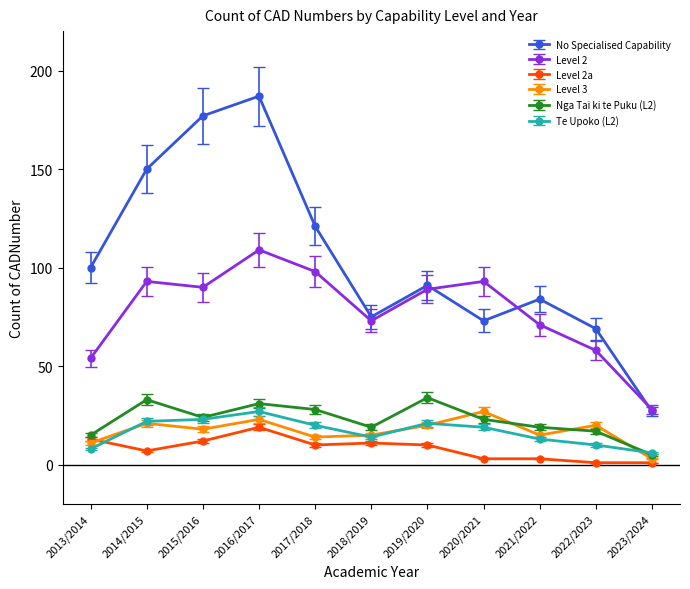

True or false: No Specialised Capability has a value of 121 at 2017/2018.

True